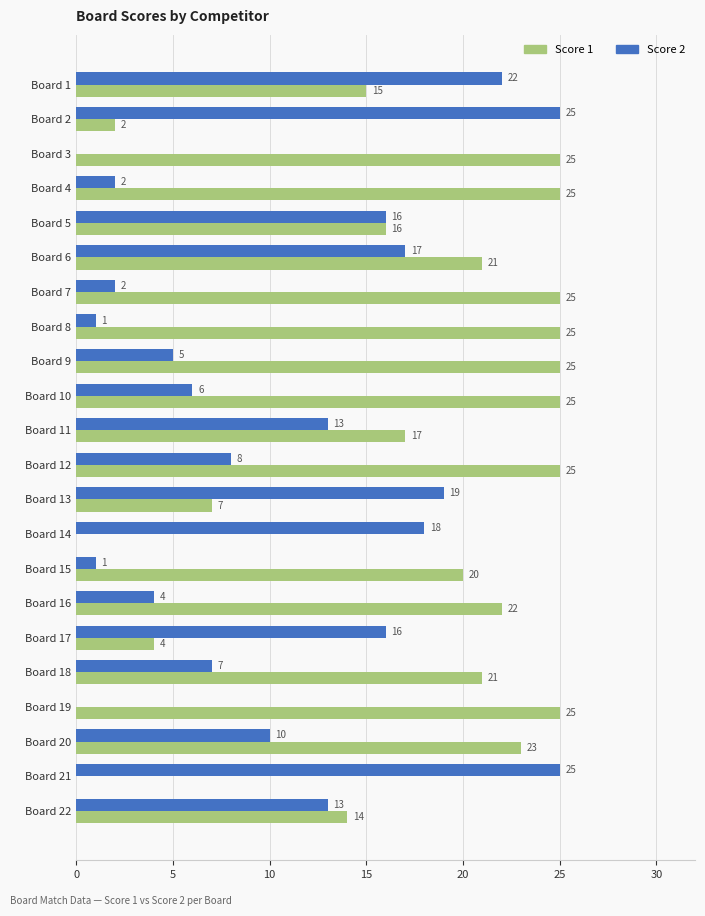

Is it true that Score 1 equals 25 at Board 7?

True